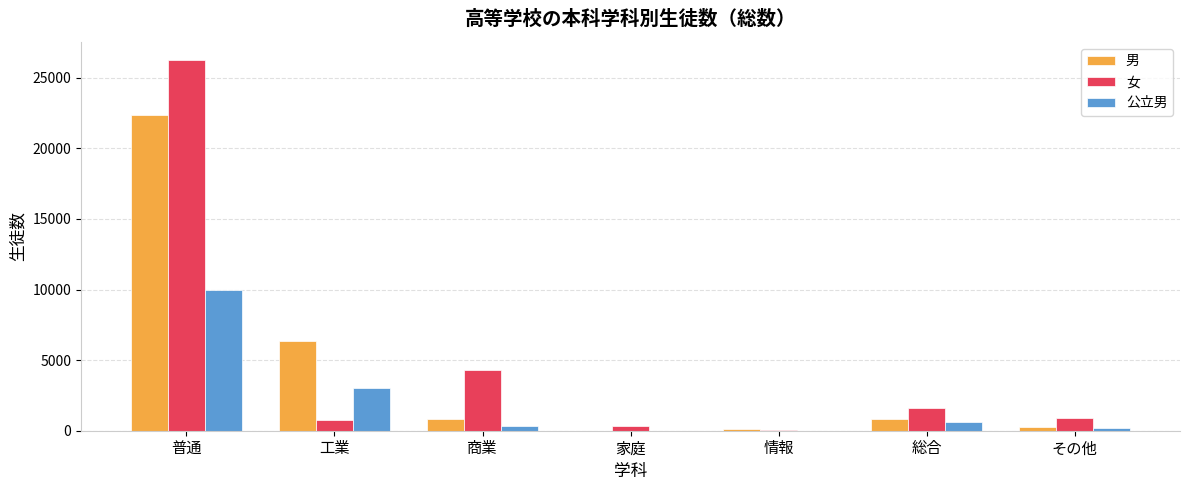

Does the chart contain stacked bars?

No